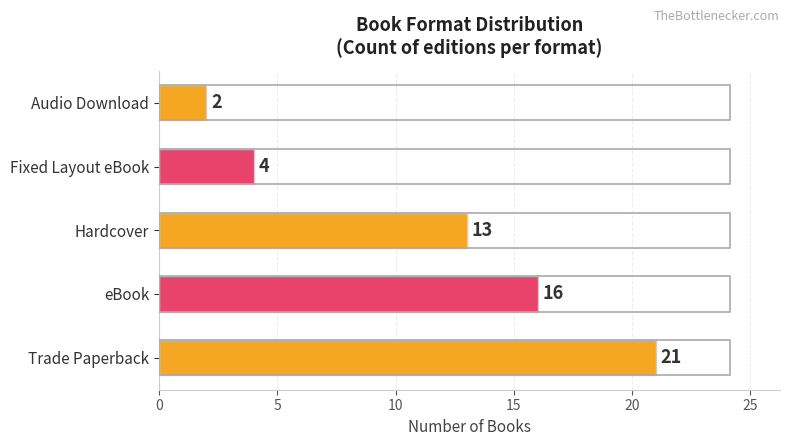

True or false: the data shows 16 at eBook.

True